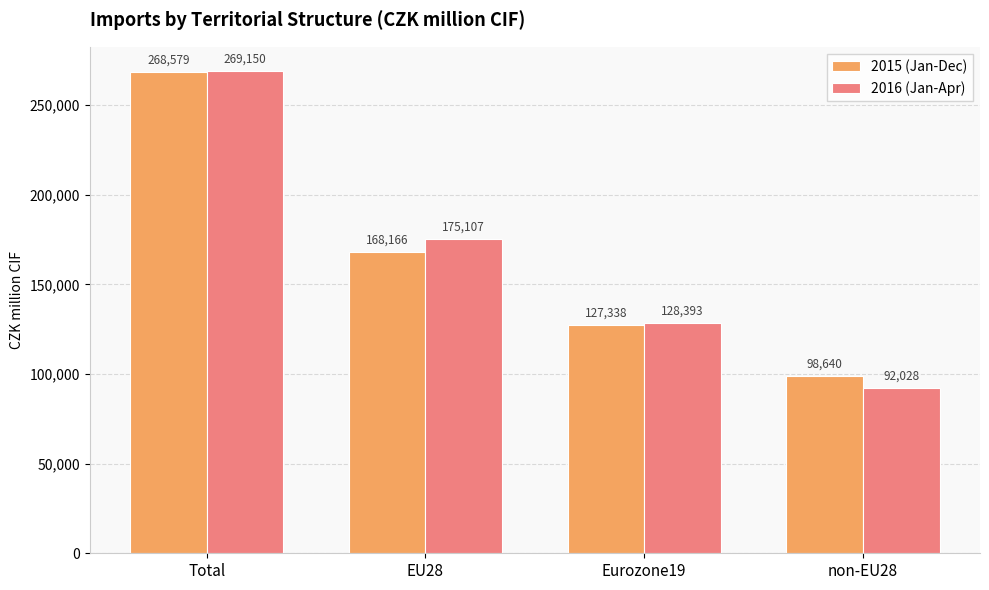

What is the sum of the 2016 (Jan-Apr) values at Total and non-EU28?

361178